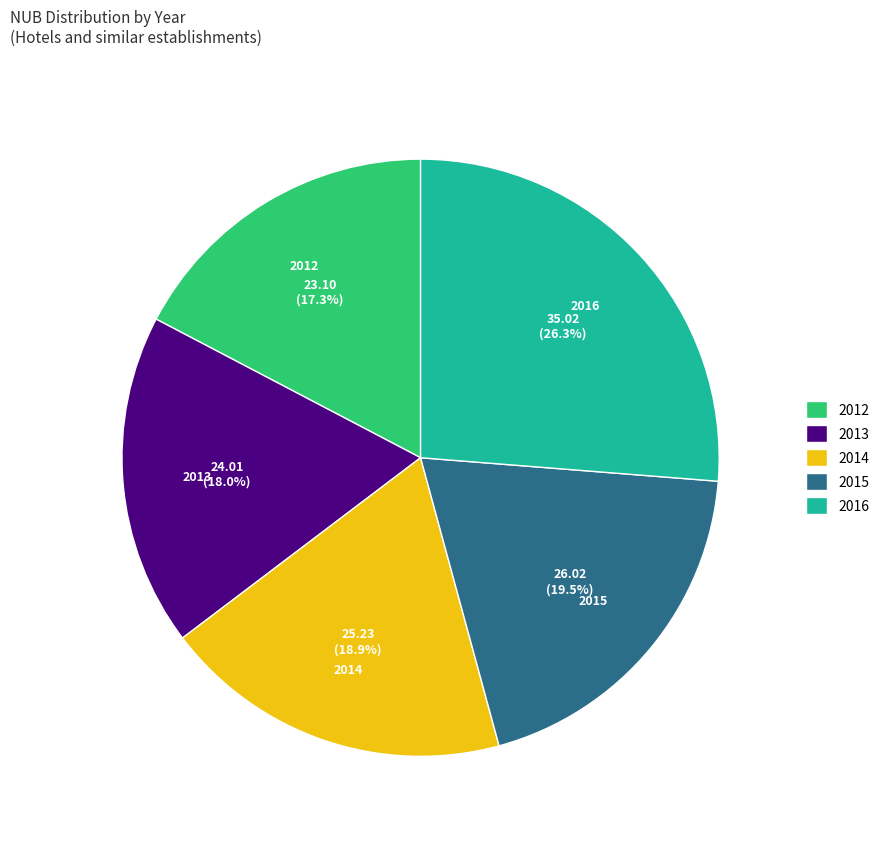

Rank the categories by value from highest to lowest.

2016, 2015, 2014, 2013, 2012